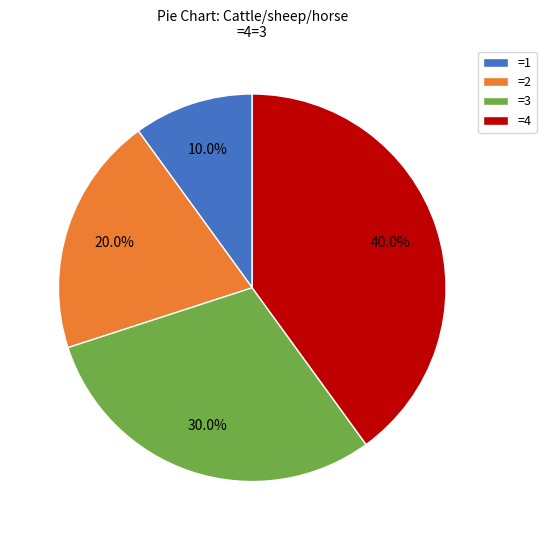

Is there any slice that represents more than half of the pie?

No